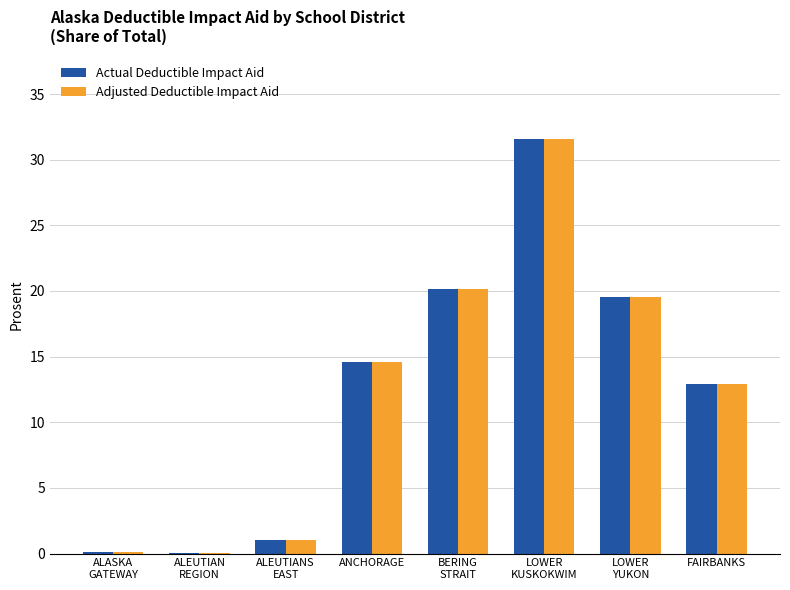

True or false: Actual Deductible Impact Aid has a value of 21.2 at FAIRBANKS.

False